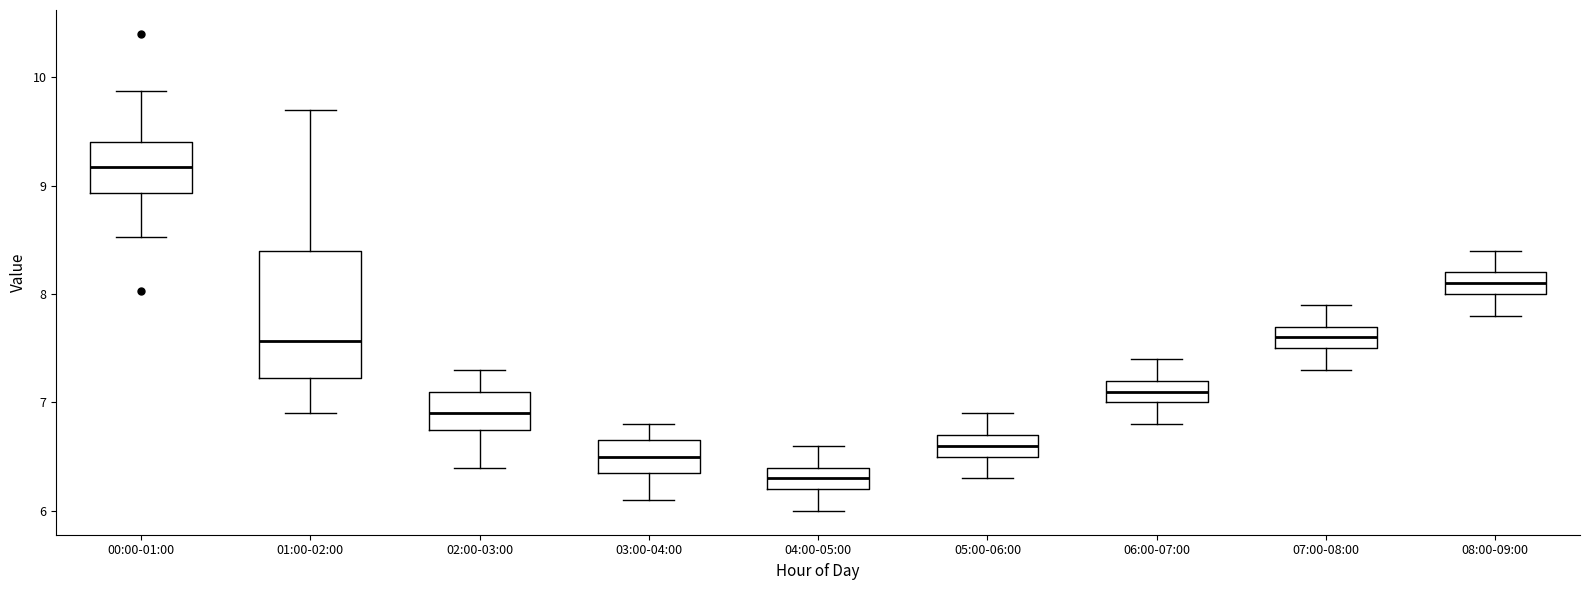

Reading left to right, transcribe this box plot: for each box, give where its median line is, the range the box spans, and where its two whiskers end, as read against the y-axis. The values are not printed on the chart, so give them approximately, as read against the axis.

00:00-01:00: median 9.2, box 8.9 to 9.4, whiskers 8.5 to 9.9
01:00-02:00: median 7.6, box 7.2 to 8.4, whiskers 6.9 to 9.7
02:00-03:00: median 6.9, box 6.8 to 7.1, whiskers 6.4 to 7.3
03:00-04:00: median 6.5, box 6.4 to 6.7, whiskers 6.1 to 6.8
04:00-05:00: median 6.3, box 6.2 to 6.4, whiskers 6.0 to 6.6
05:00-06:00: median 6.6, box 6.5 to 6.7, whiskers 6.3 to 6.9
06:00-07:00: median 7.1, box 7.0 to 7.2, whiskers 6.8 to 7.4
07:00-08:00: median 7.6, box 7.5 to 7.7, whiskers 7.3 to 7.9
08:00-09:00: median 8.1, box 8.0 to 8.2, whiskers 7.8 to 8.4